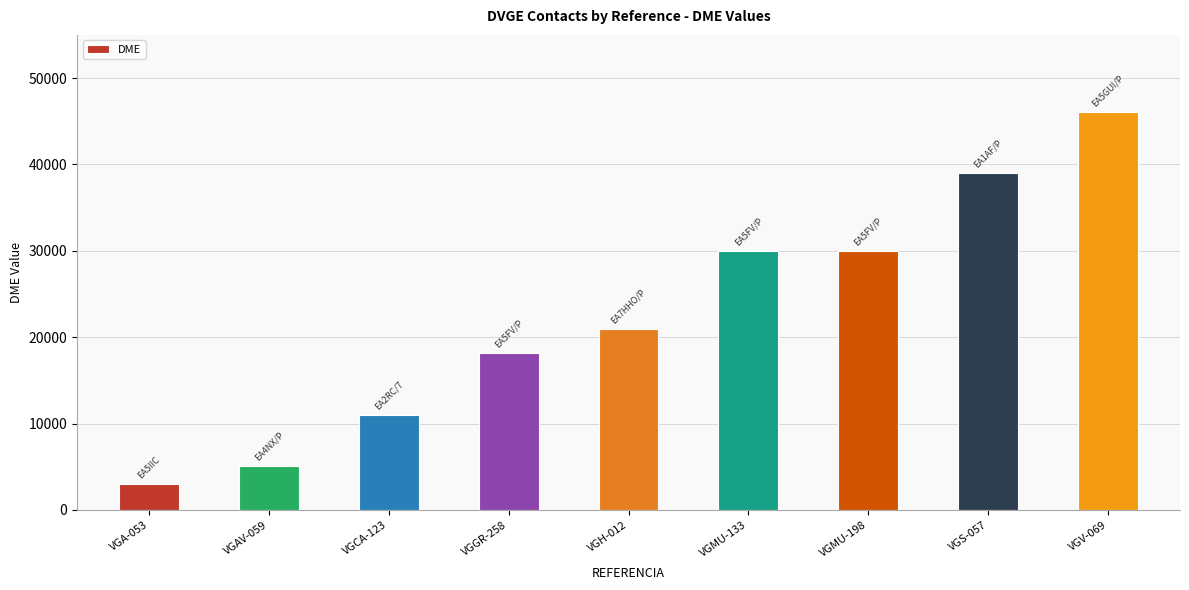

What is the greatest value displayed?

46109